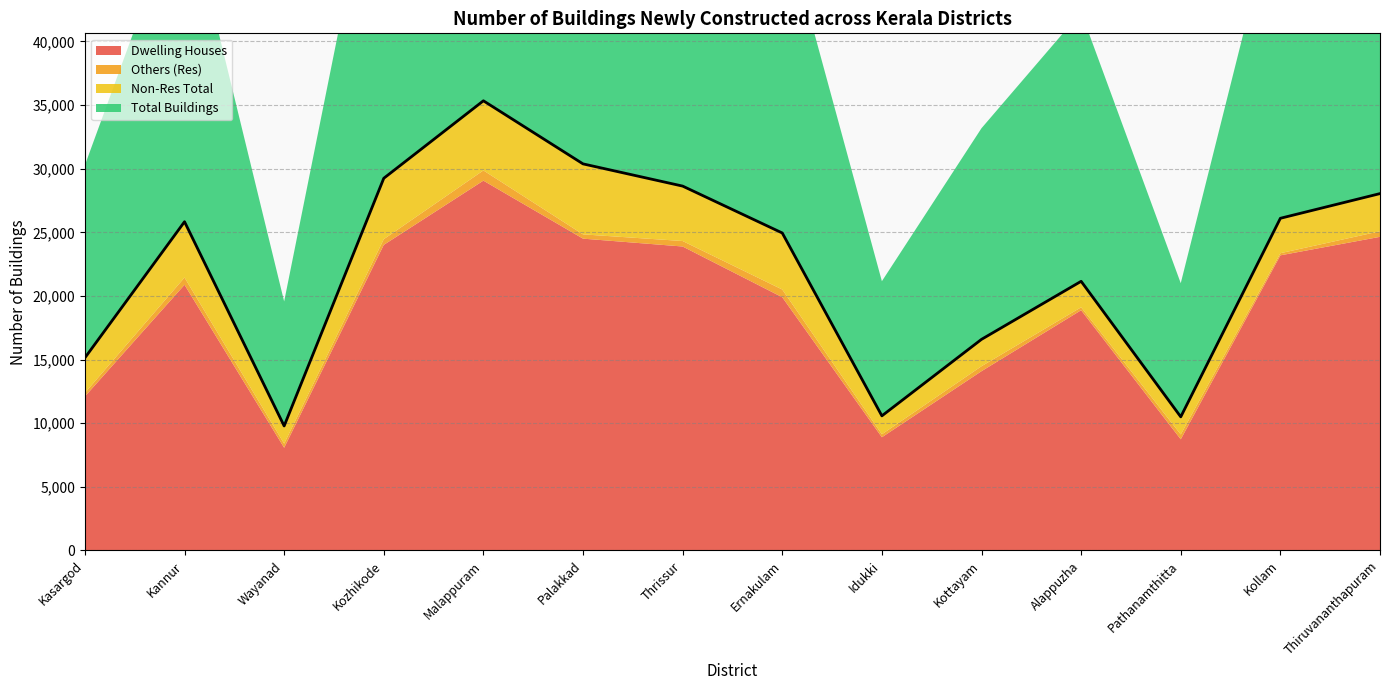

Reading left to right, list all the values displayed in this chart.

Dwelling Houses: 12105	20882	8074	24016	29065	24507	23889	19903	8899	14091	18882	8738	23195	24649
Others (Res): 281	570	322	448	803	336	431	607	234	391	230	383	167	439
Non-Res Total: 2755	4384	1390	4787	5472	5539	4316	4442	1448	2111	2042	1382	2745	2959
Total Buildings: 15141	25836	9786	29251	35340	30382	28636	24952	10581	16593	21154	10503	26107	28047